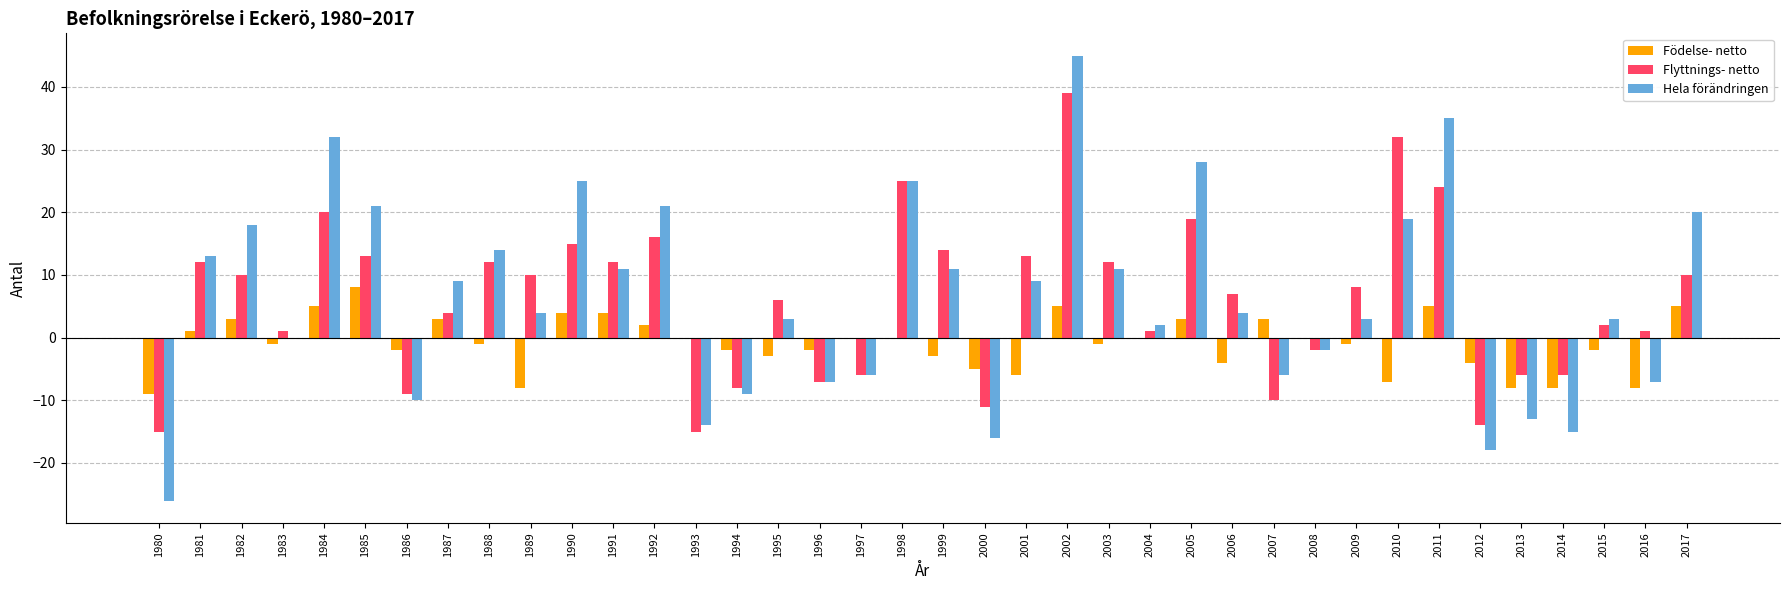

Is it true that Hela förändringen equals -14 at 1980?

False